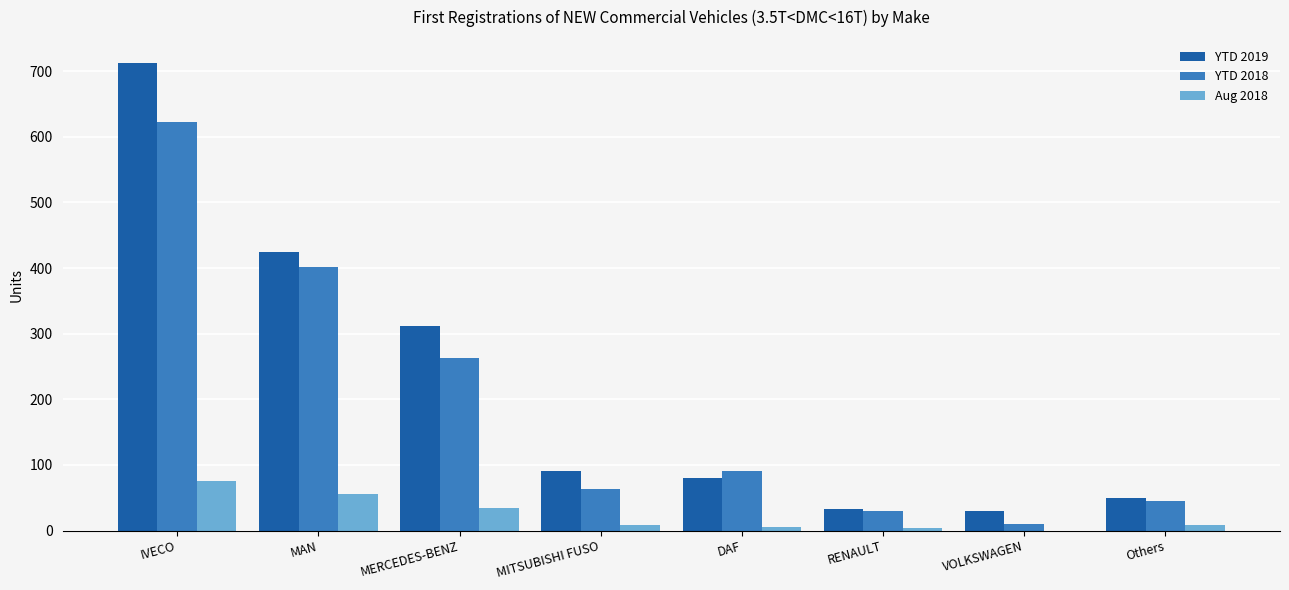

Is the value of YTD 2018 at MITSUBISHI FUSO greater than the value of YTD 2019 at RENAULT?

Yes